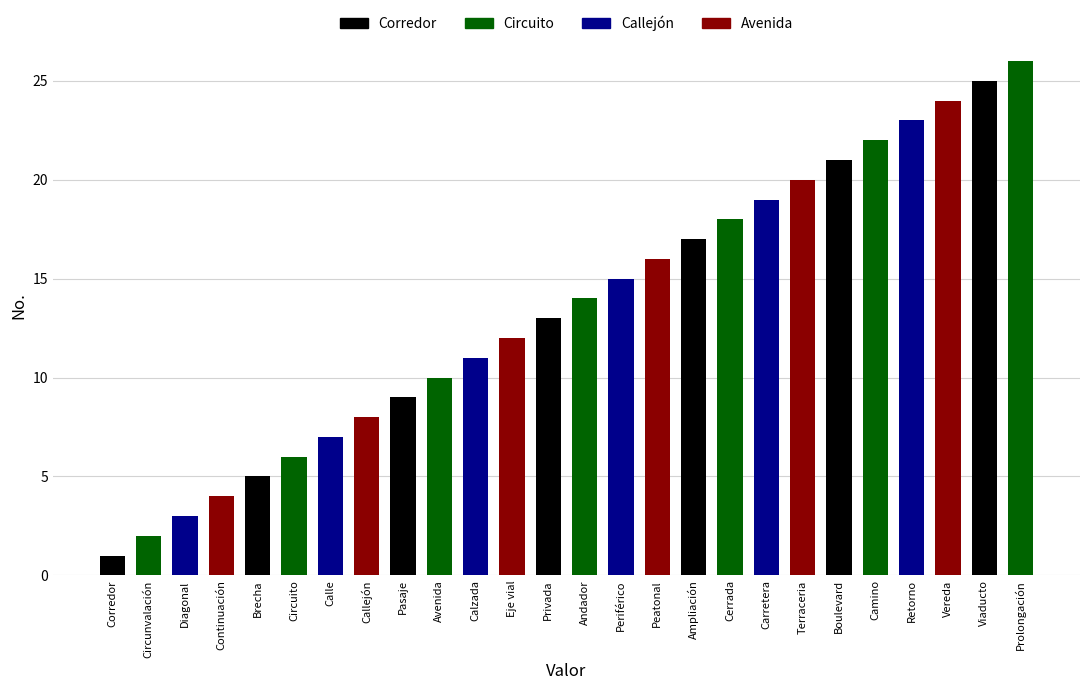

True or false: the data shows 44 at Prolongación.

False